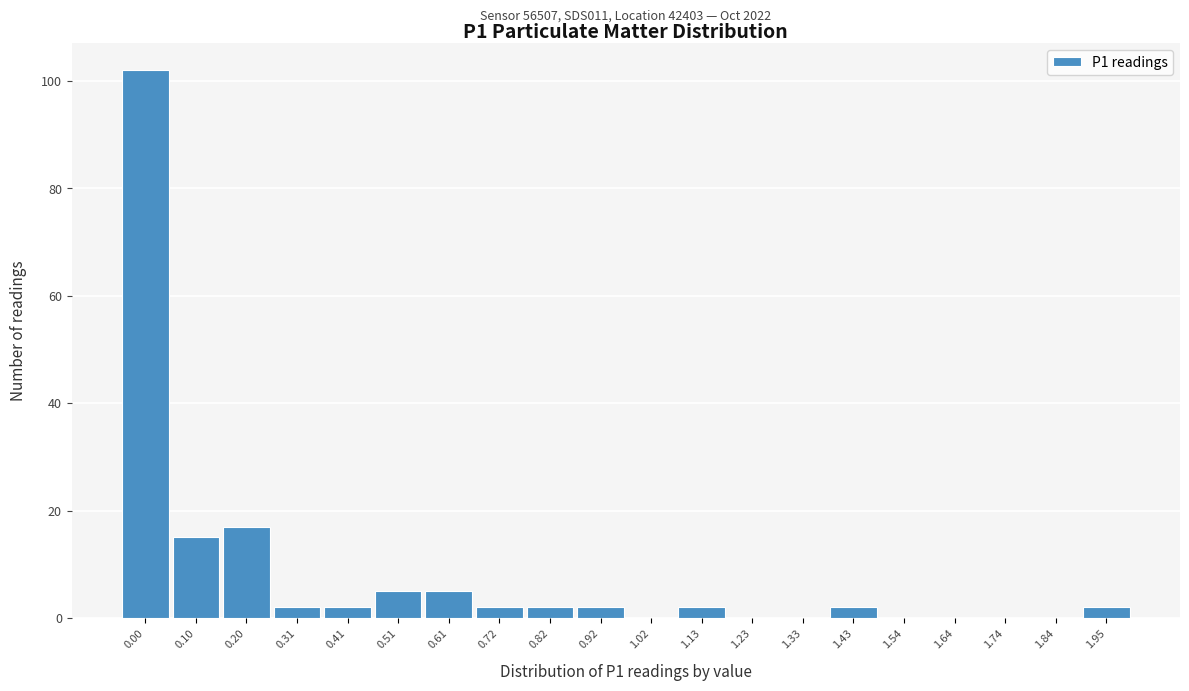

Reading left to right, list all the values displayed in this chart.

0.00=102	0.10=15	0.20=17	0.31=2	0.41=2	0.51=5	0.61=5	0.72=2	0.82=2	0.92=2	1.02=0	1.13=2	1.23=0	1.33=0	1.43=2	1.54=0	1.64=0	1.74=0	1.84=0	1.95=2